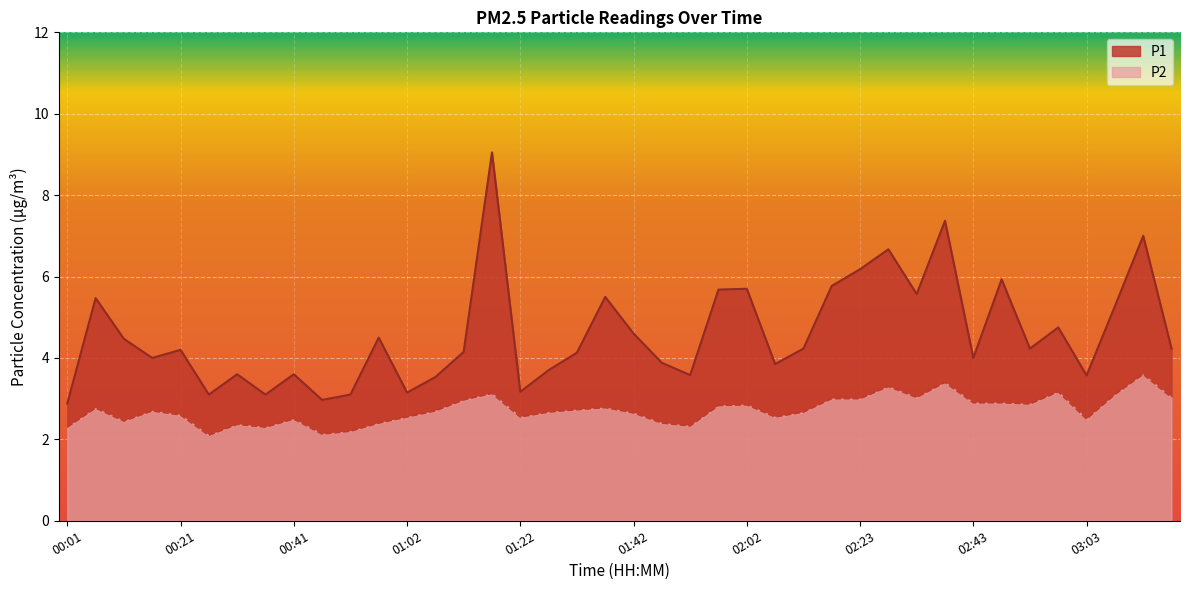

In P2, how many points are higher than both neighbors (excluding endpoints)?

11